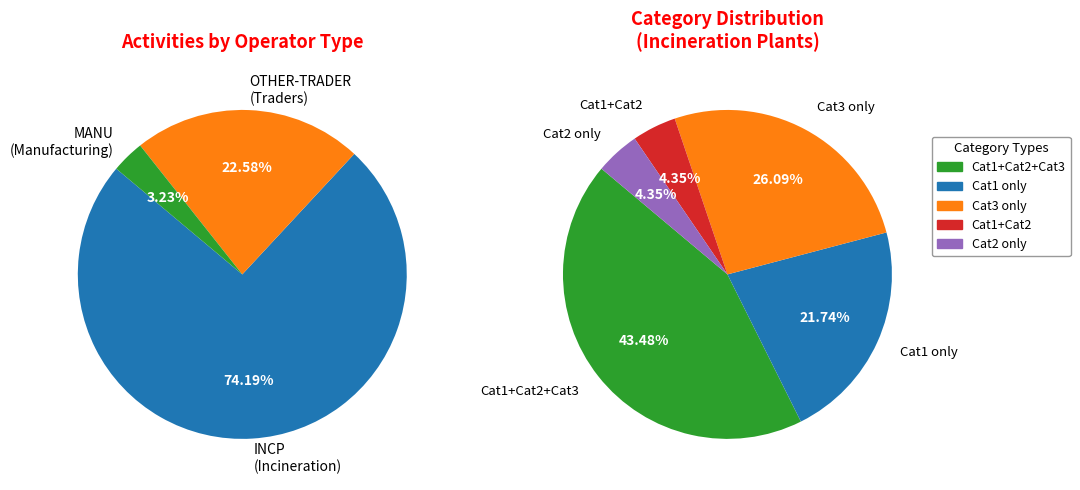

Count the number of slices in the pie.

5